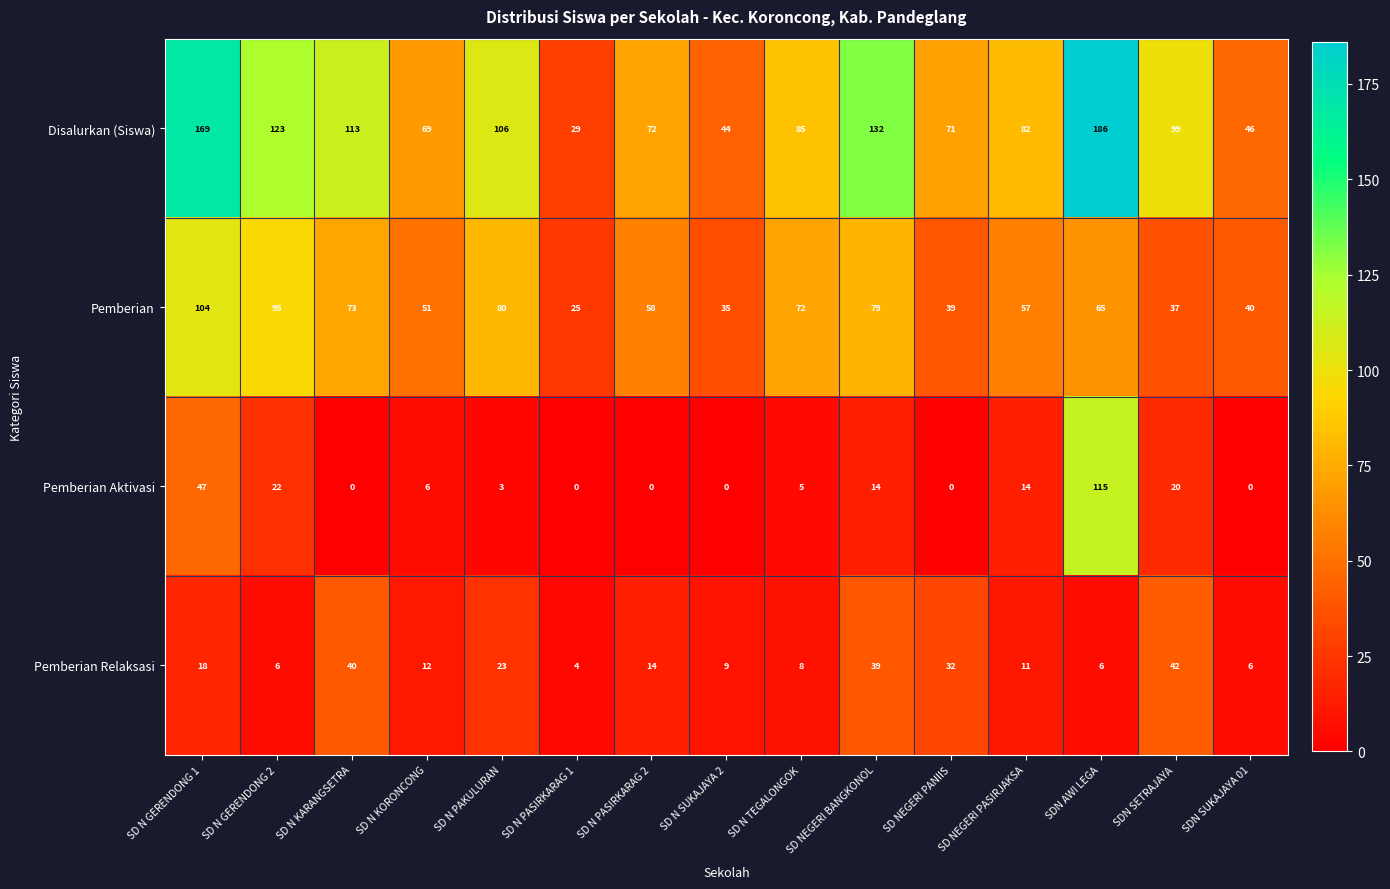

The value of Disalurkan (Siswa) at SDN SUKAJAYA 01 is 46. True or false?

True